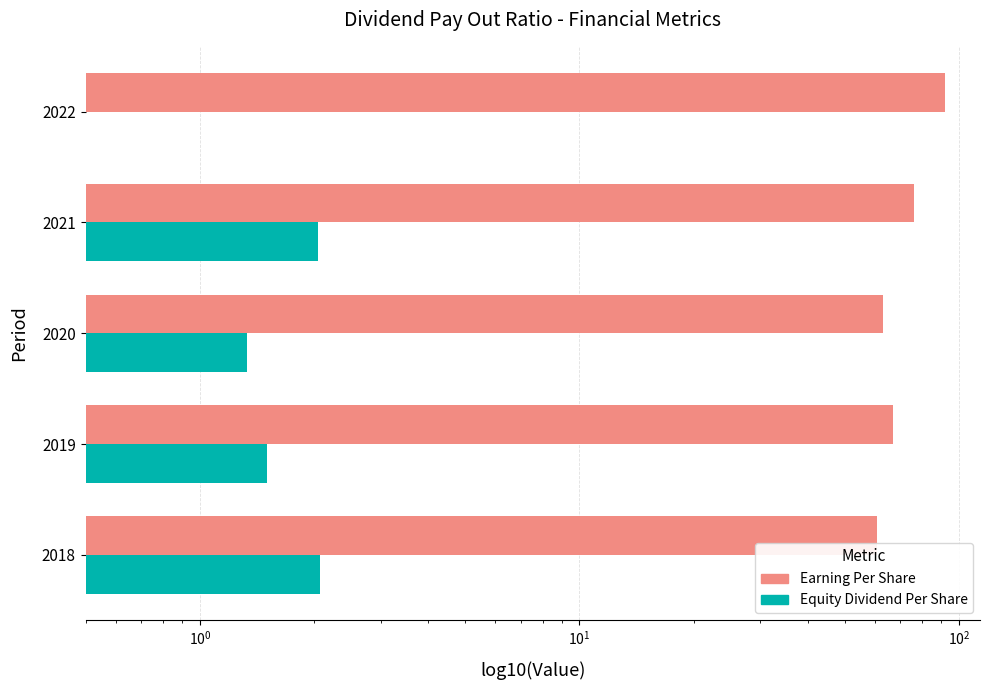

At how many categories does at least one series exceed 37?

5